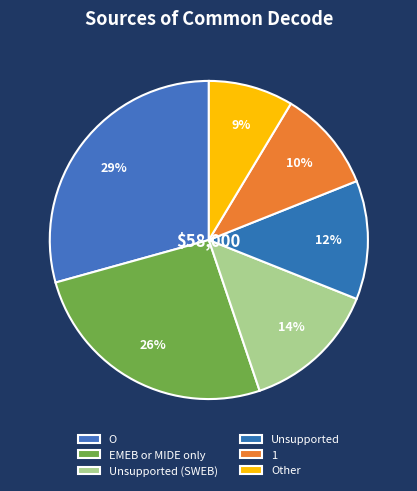

To the nearest percent, what percentage of the pie is 1?

10%